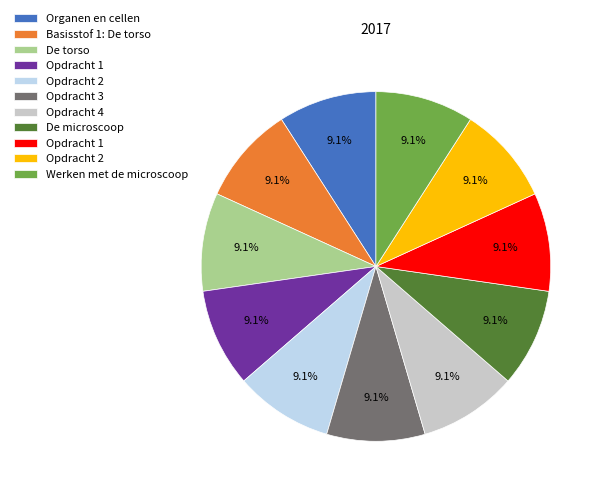

Is there any slice that represents more than half of the pie?

No